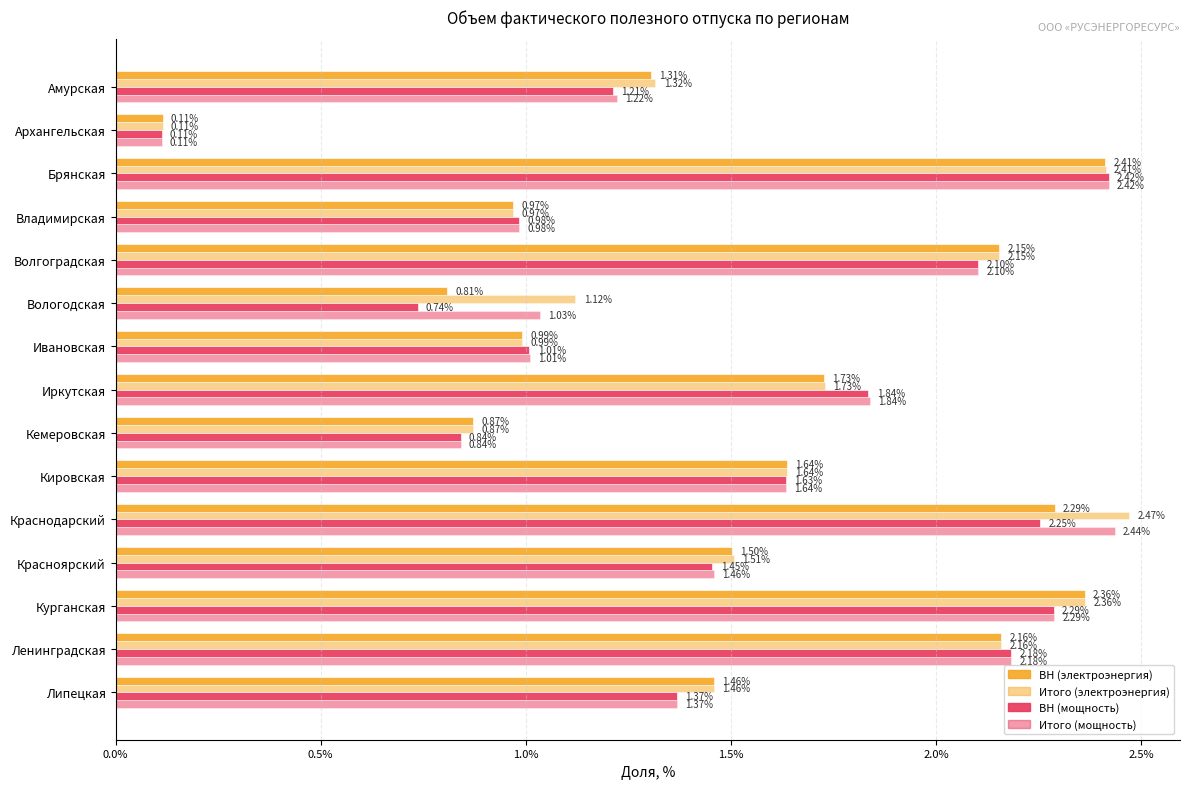

Are the bars grouped side by side (vs. stacked)?

Yes